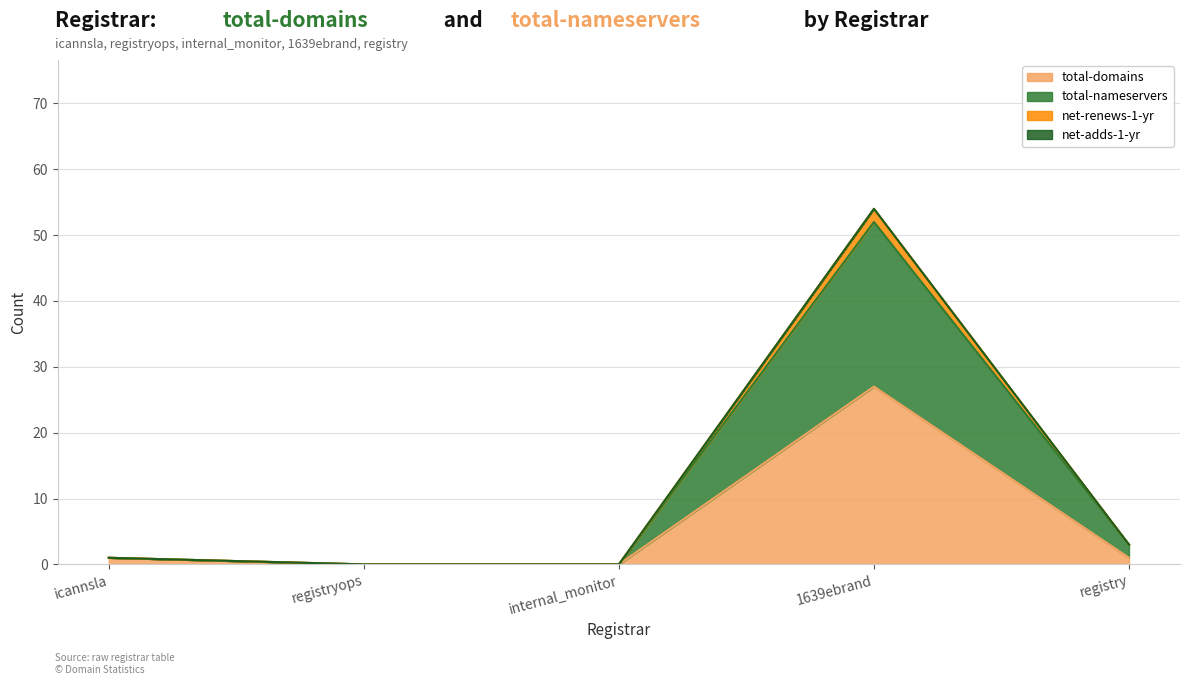

True or false: total-domains has a value of 39 at 1639ebrand.

False